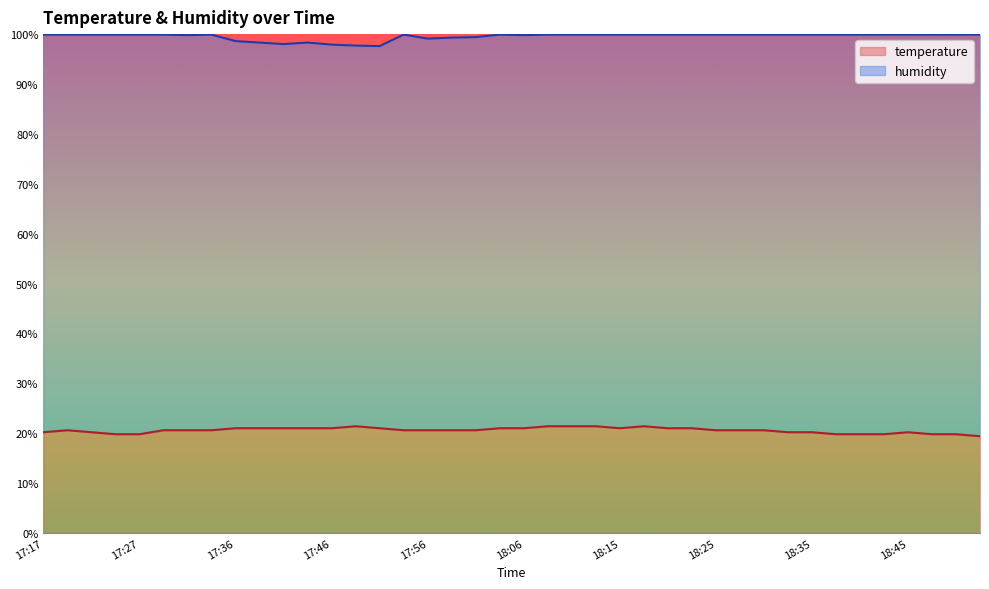

Which category has the highest value across all series?

17:17